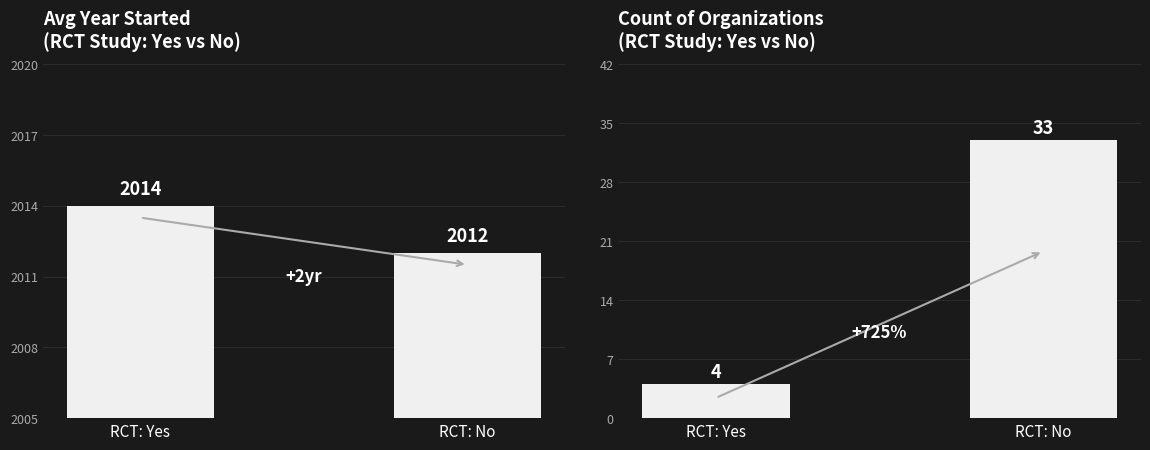

What is the maximum value shown in the chart?

2014